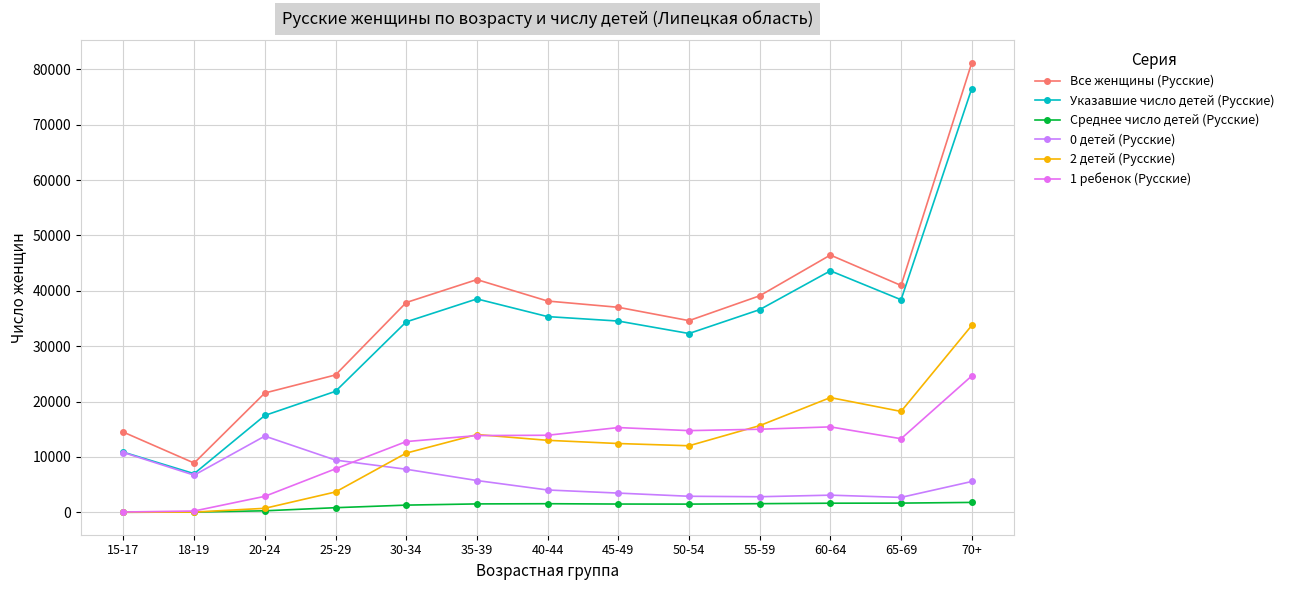

What is the difference between the highest and lowest values at 18-19?

8856